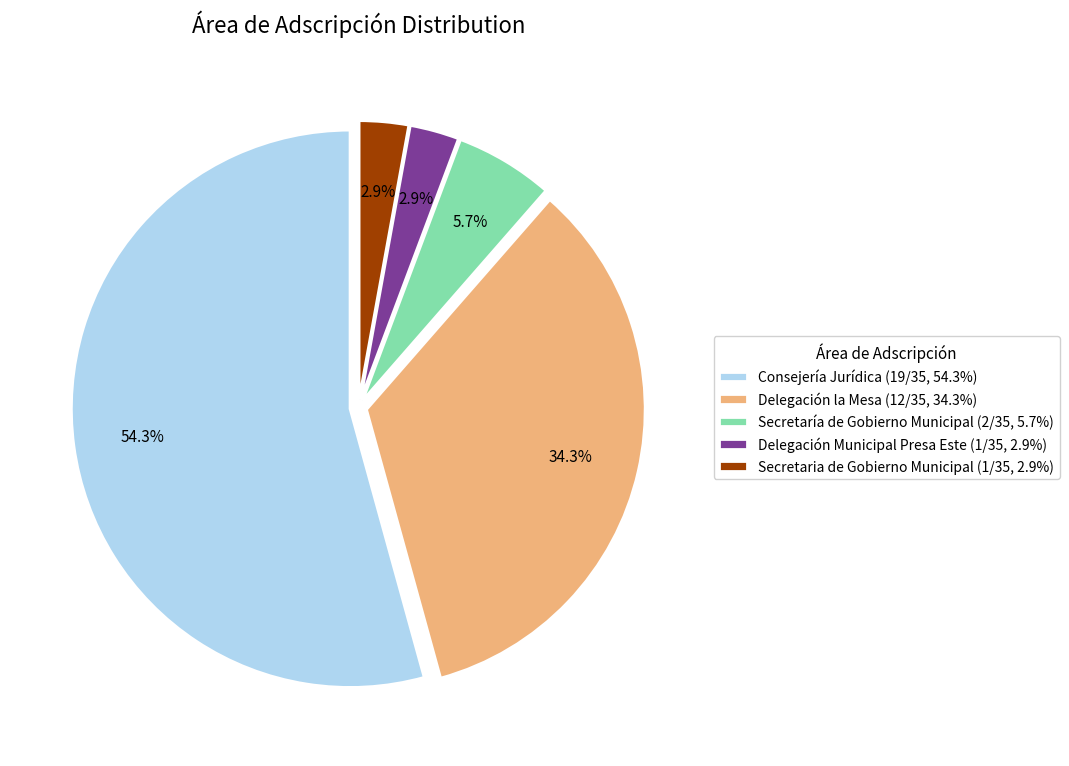

How many slices are in this pie chart?

5